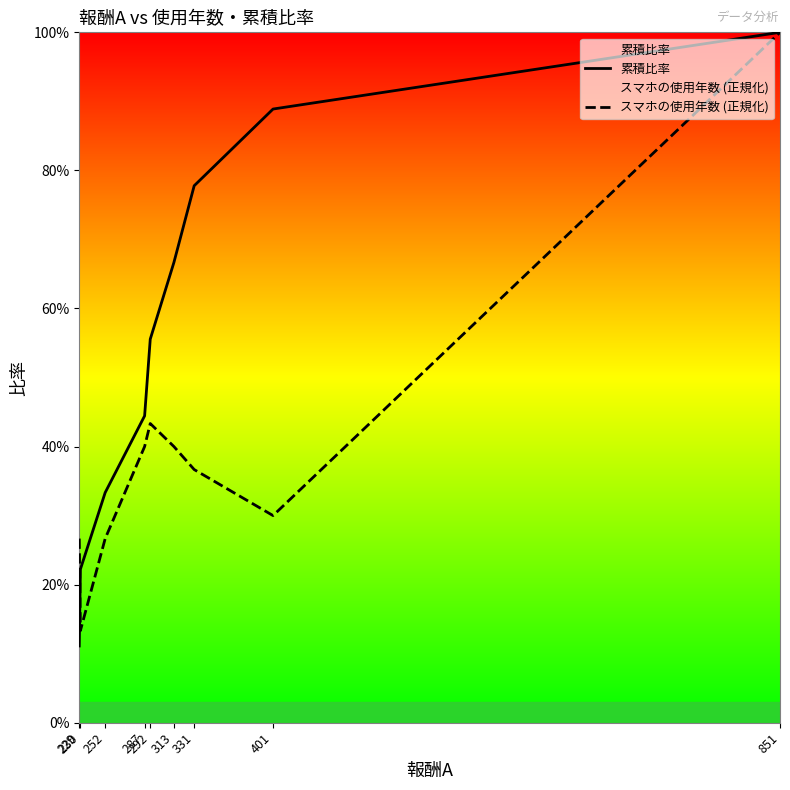

How many times do スマホの使用年数 (正規化) and 累積比率 cross each other?

1